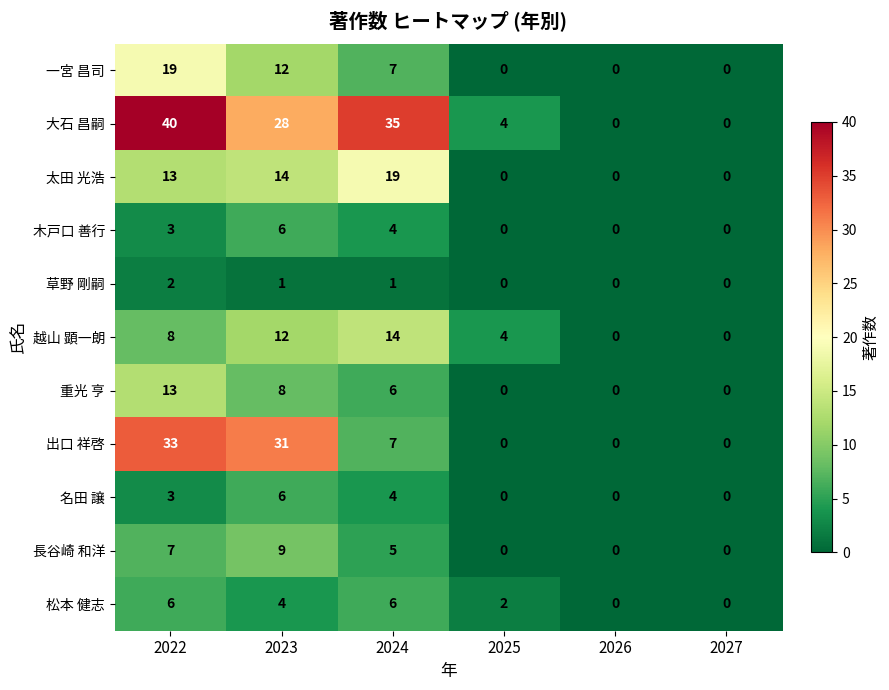

What is the spread (max minus min) of values at 2023?

30